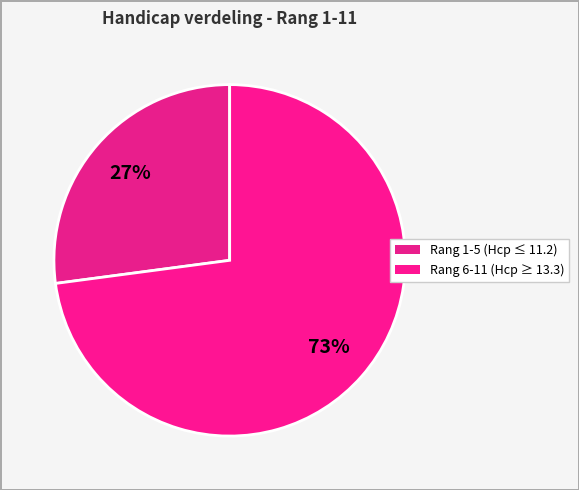

How many slices are in this pie chart?

2